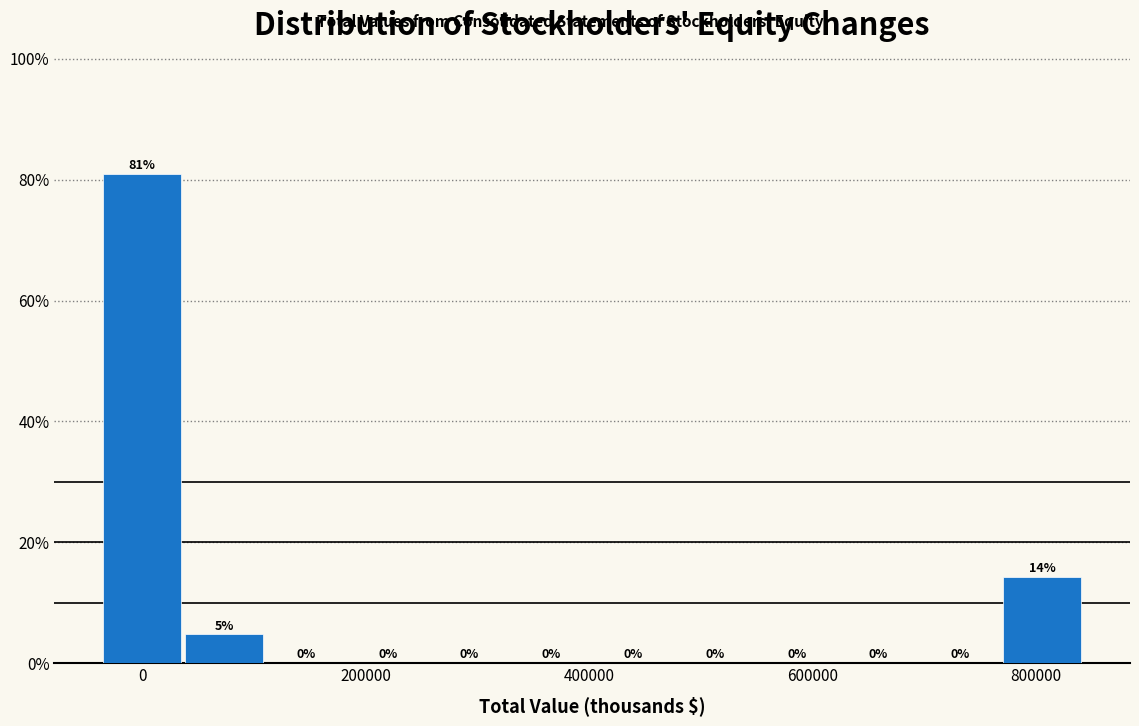

Around what value on the x-axis is the tallest bar? Give the approximate position of its centre, as read against the axis.

0